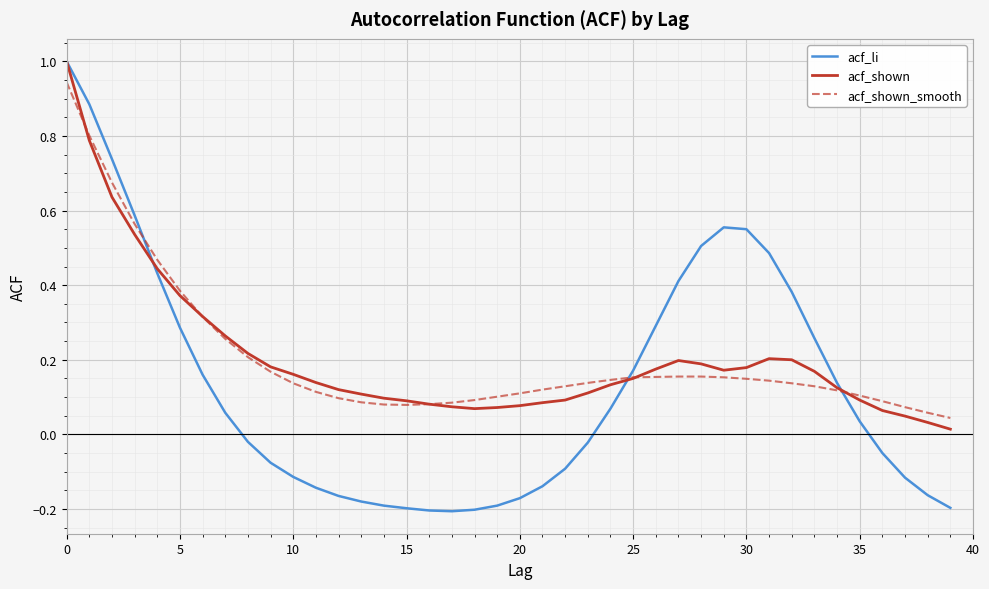

How many lines are shown in the chart?

3